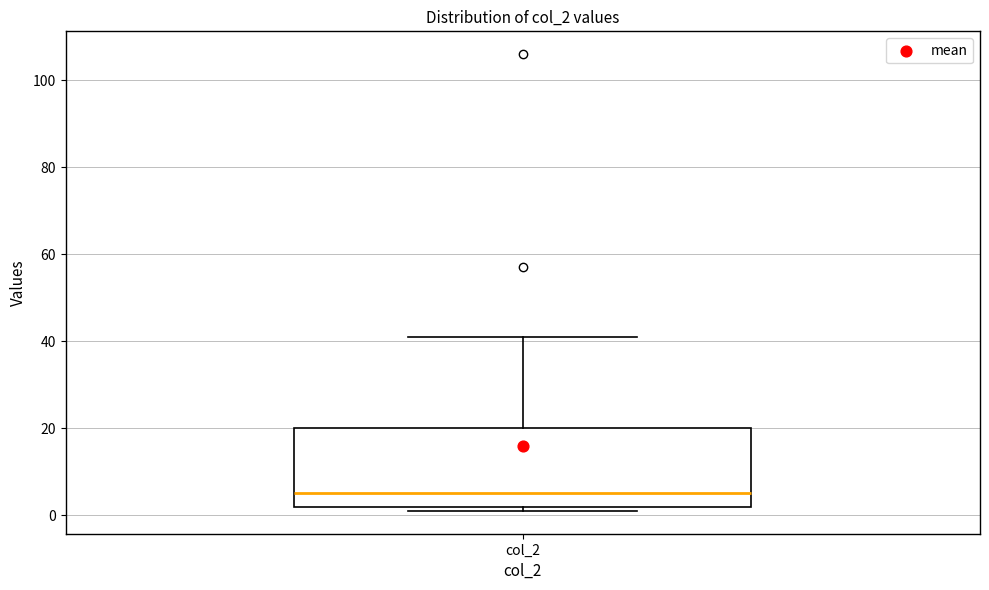

Transcribe this box plot: give where the median line is, the range the box spans, and where the two whiskers end, as read against the y-axis. The values are not printed on the chart, so give them approximately, as read against the axis.

median 6, box 2 to 20, whiskers 2 (just below the box's lower edge) to 42